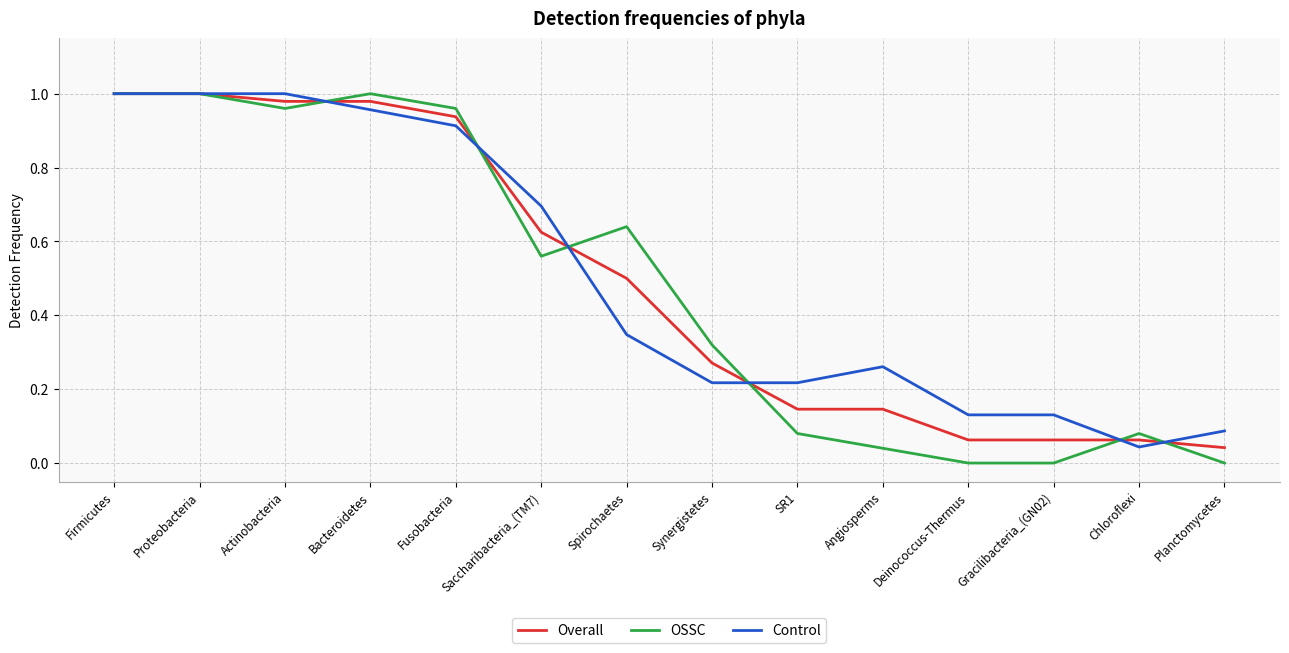

At Spirochaetes, list the series in order from smallest to largest.

Control, Overall, OSSC